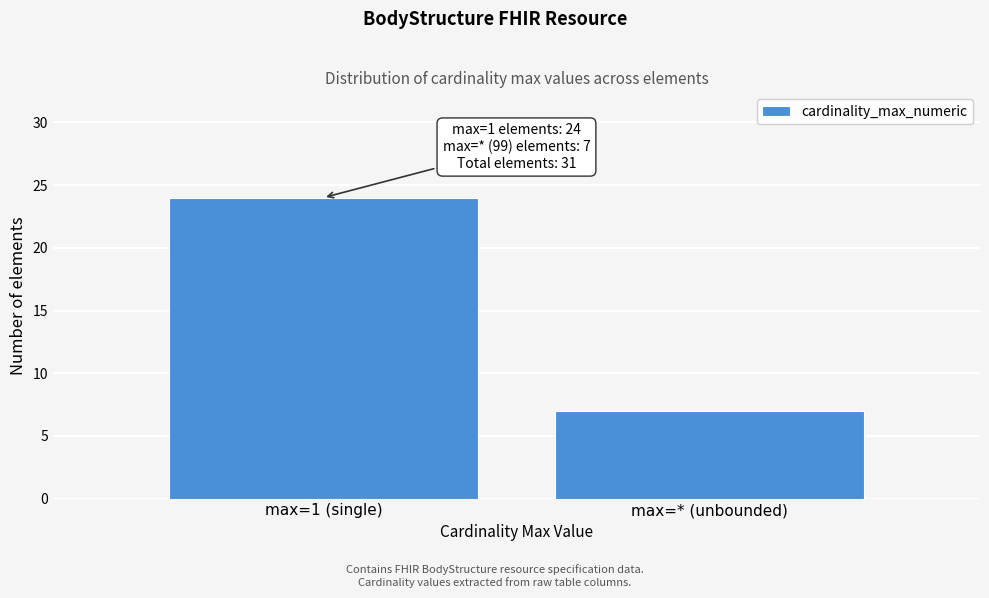

Reading right to left, transcribe all the data shown in this chart.

7	24